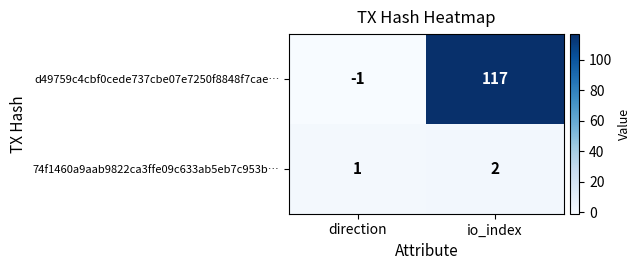

At which label is d49759c4cbf0cede737cbe07e7250f8848f7cae… closest to 58?

direction